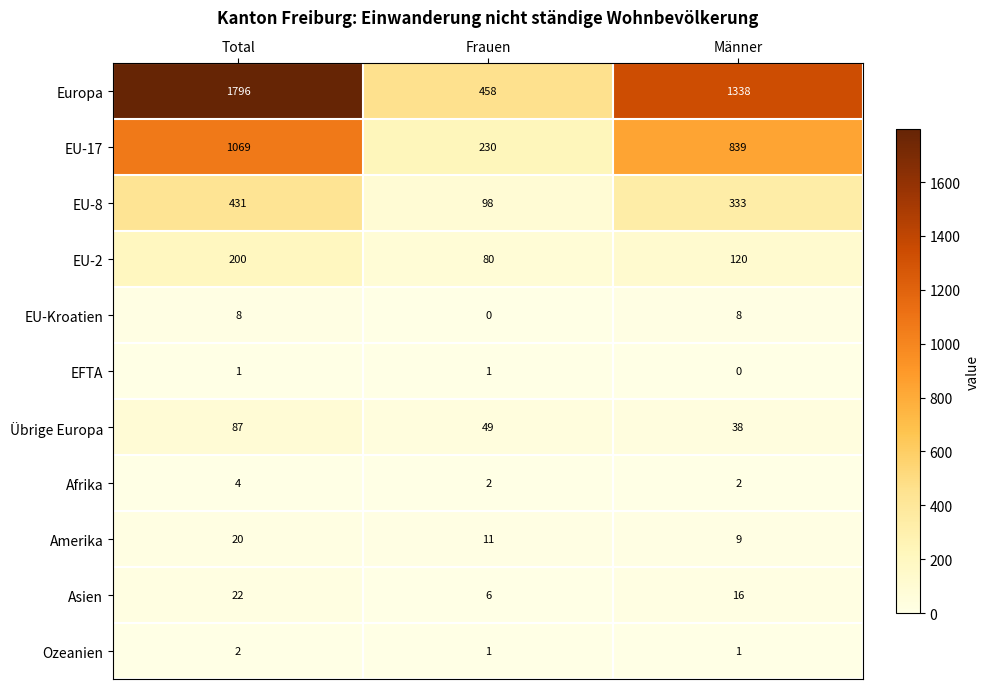

Which series changed the most between Frauen and Männer?

Europa